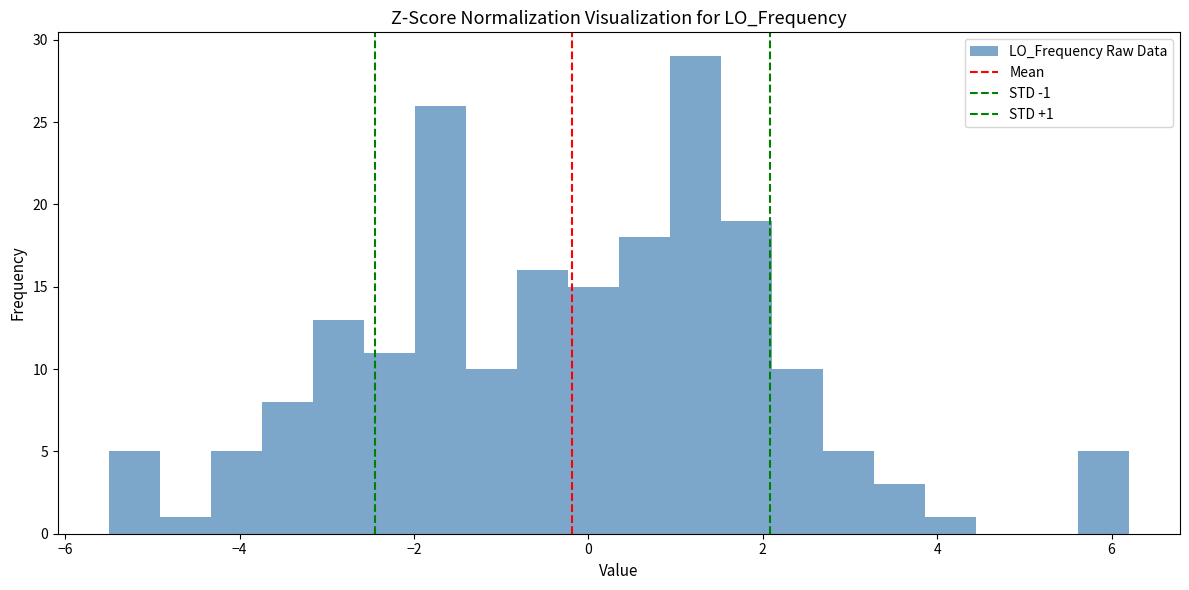

Read against the x-axis, roughly where is the centre of the tallest bar?

1.2